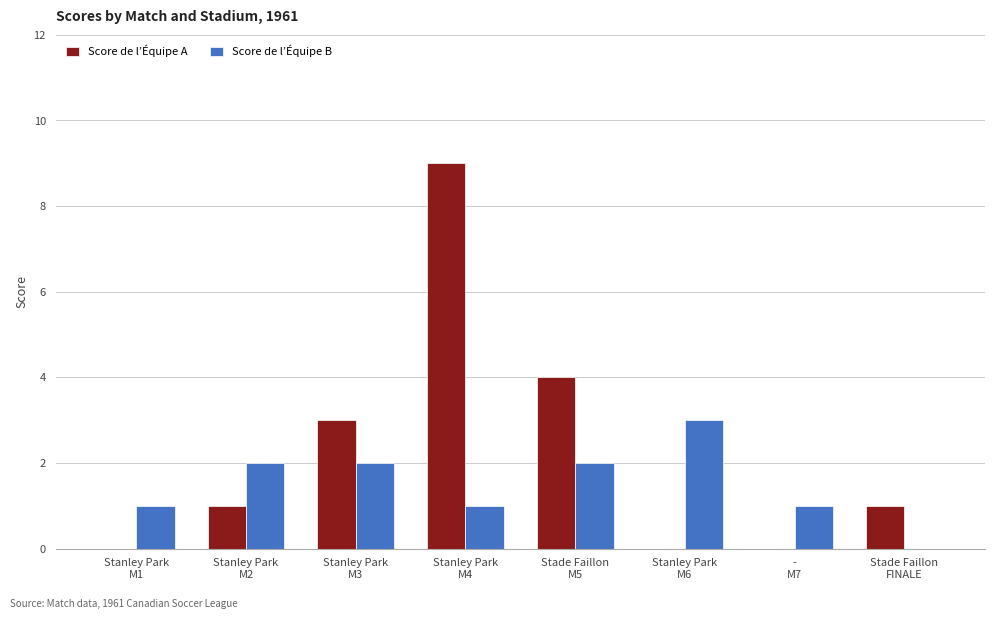

At which category is the sum across all series the highest?

Stanley Park
M4